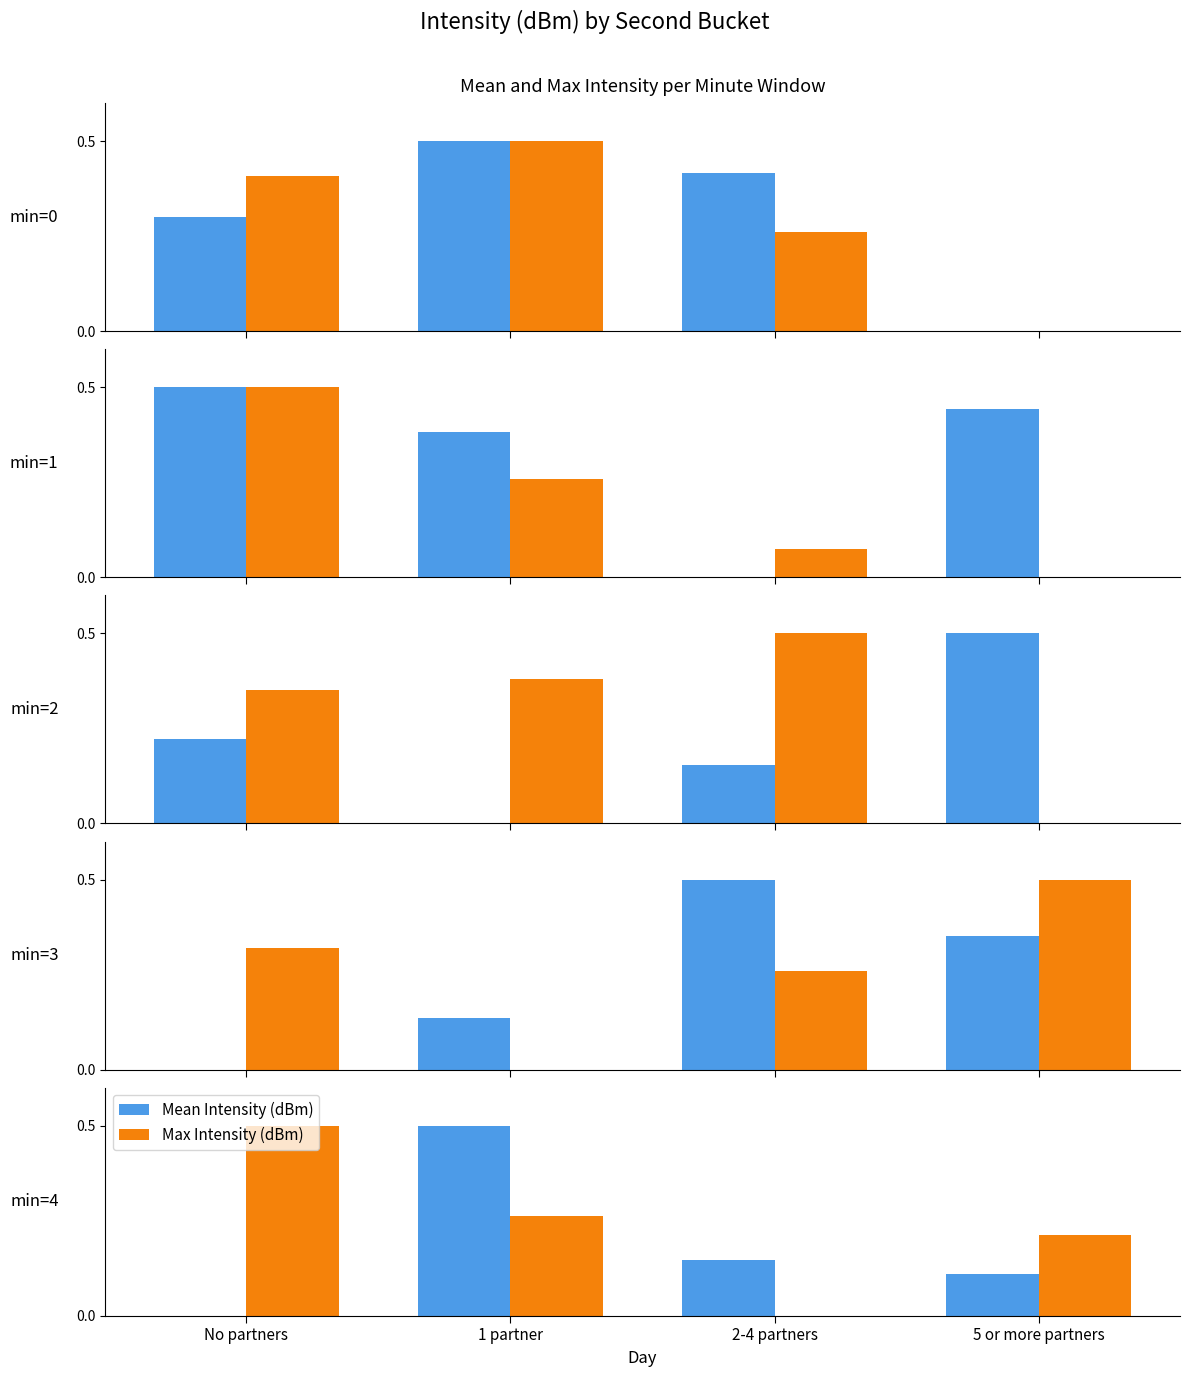

Which series has the largest range (max minus min)?

Mean Intensity (dBm)